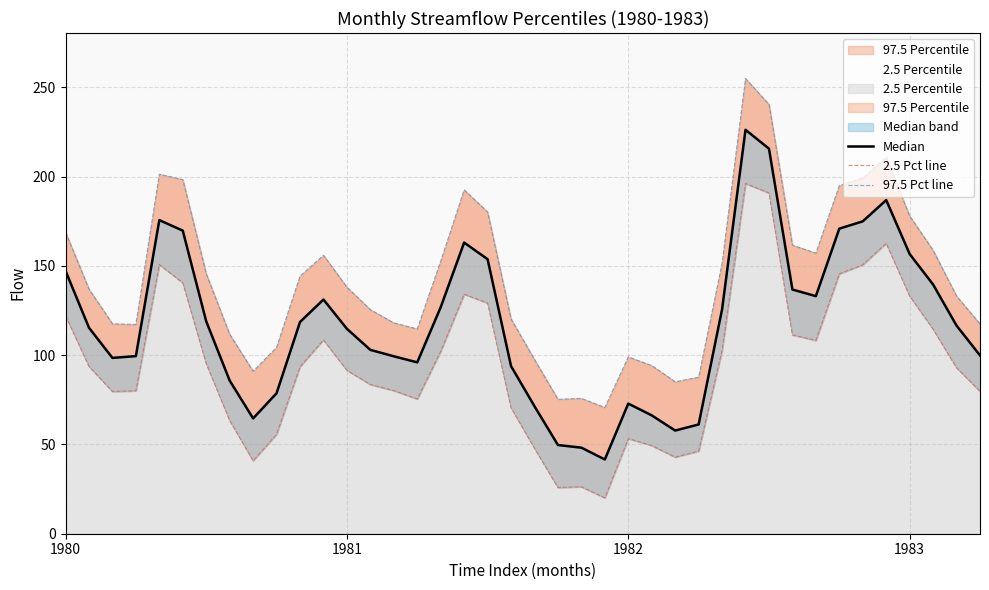

At which label does Median reach its peak?

29